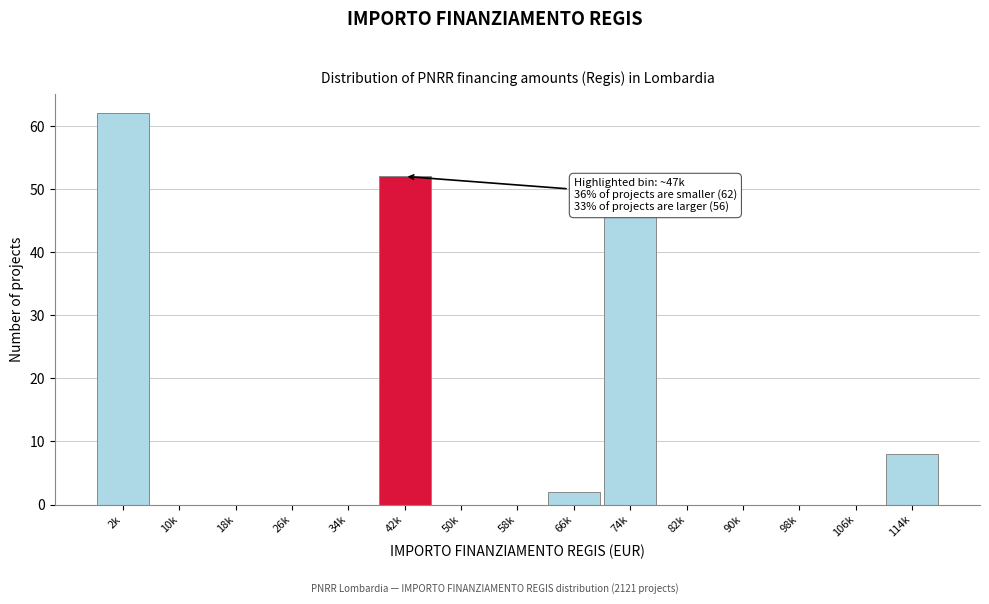

Reading left to right, list all the values displayed in this chart.

2k=62	10k=0	18k=0	26k=0	34k=0	42k=52	50k=0	58k=0	66k=2	74k=46	82k=0	90k=0	98k=0	106k=0	114k=8